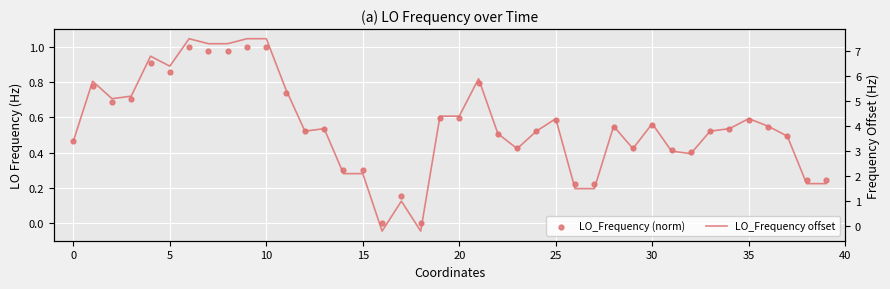

Which series has the widest spread of Y values?

LO_Frequency offset